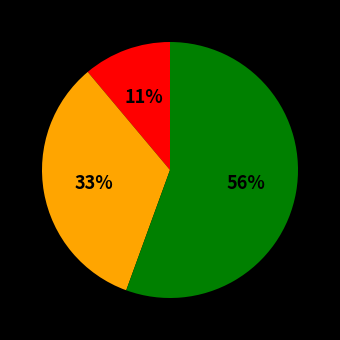

Does any single category account for the majority?

Yes